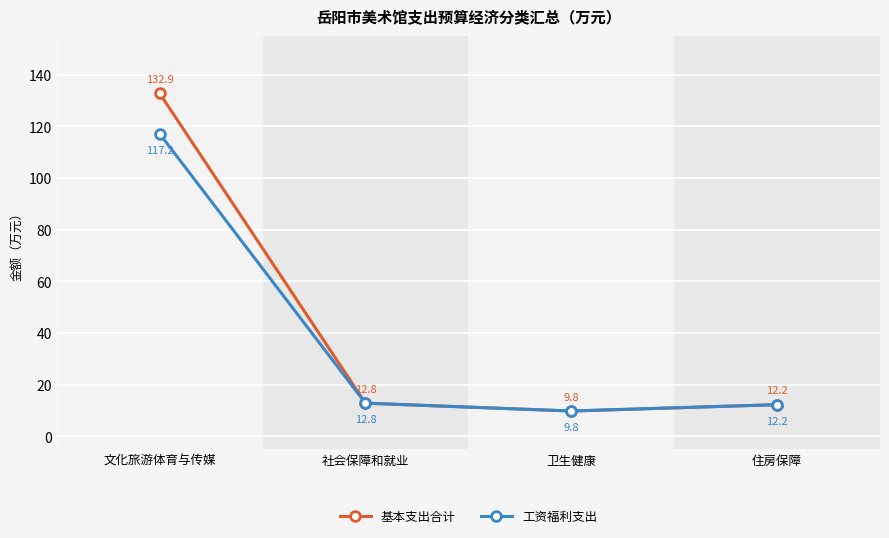

Reading left to right, extract all data points from this chart.

基本支出合计: 132.9	12.8	9.8	12.2
工资福利支出: 117.2	12.8	9.8	12.2